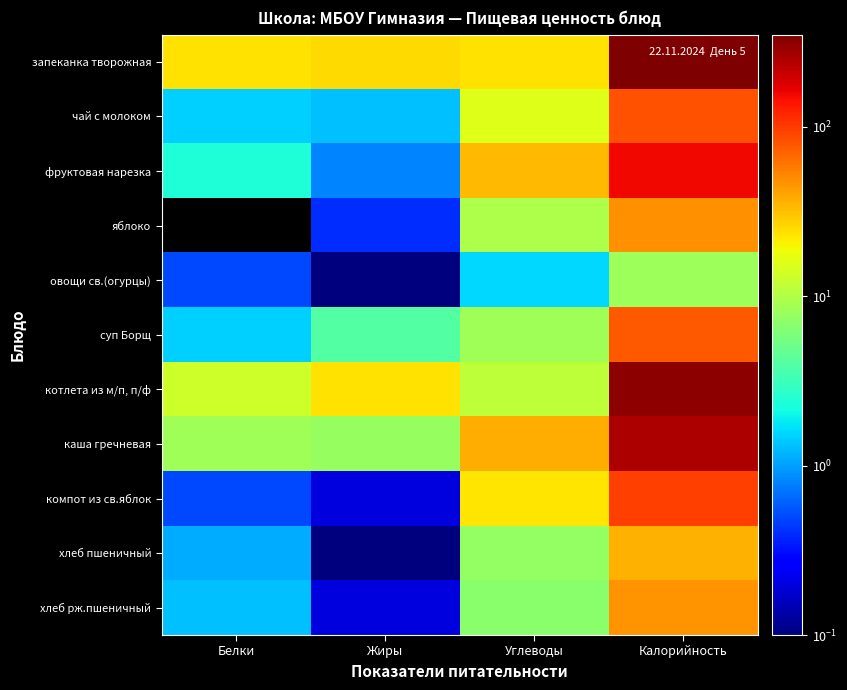

Between Калорийность and Жиры, which is larger?

Калорийность